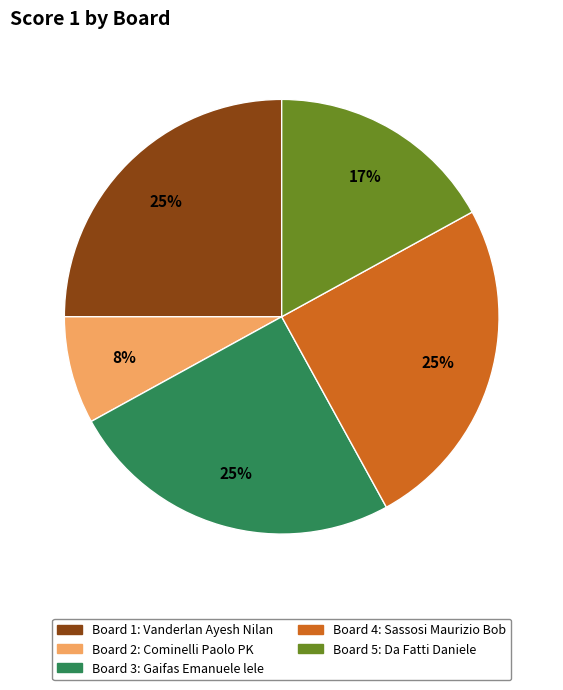

How many segments does this pie chart have?

5